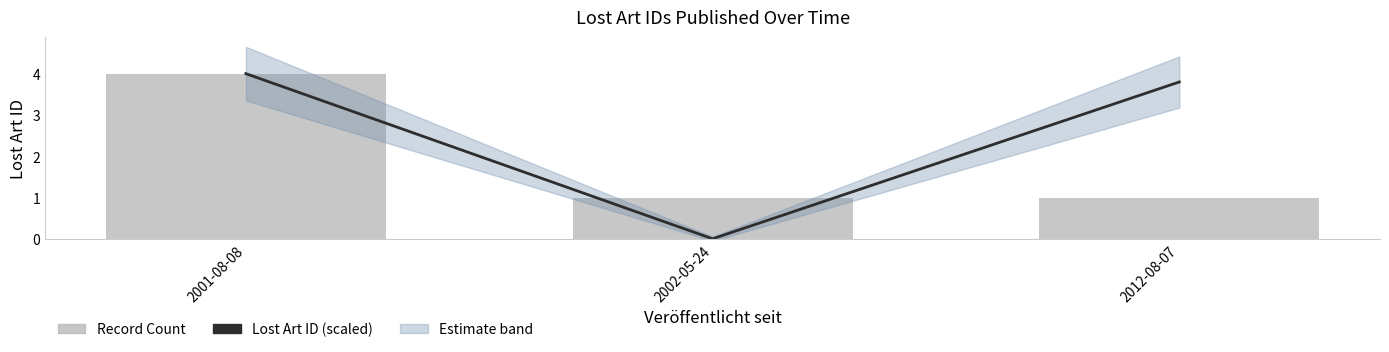

What position from the right is 2012-08-07?

1